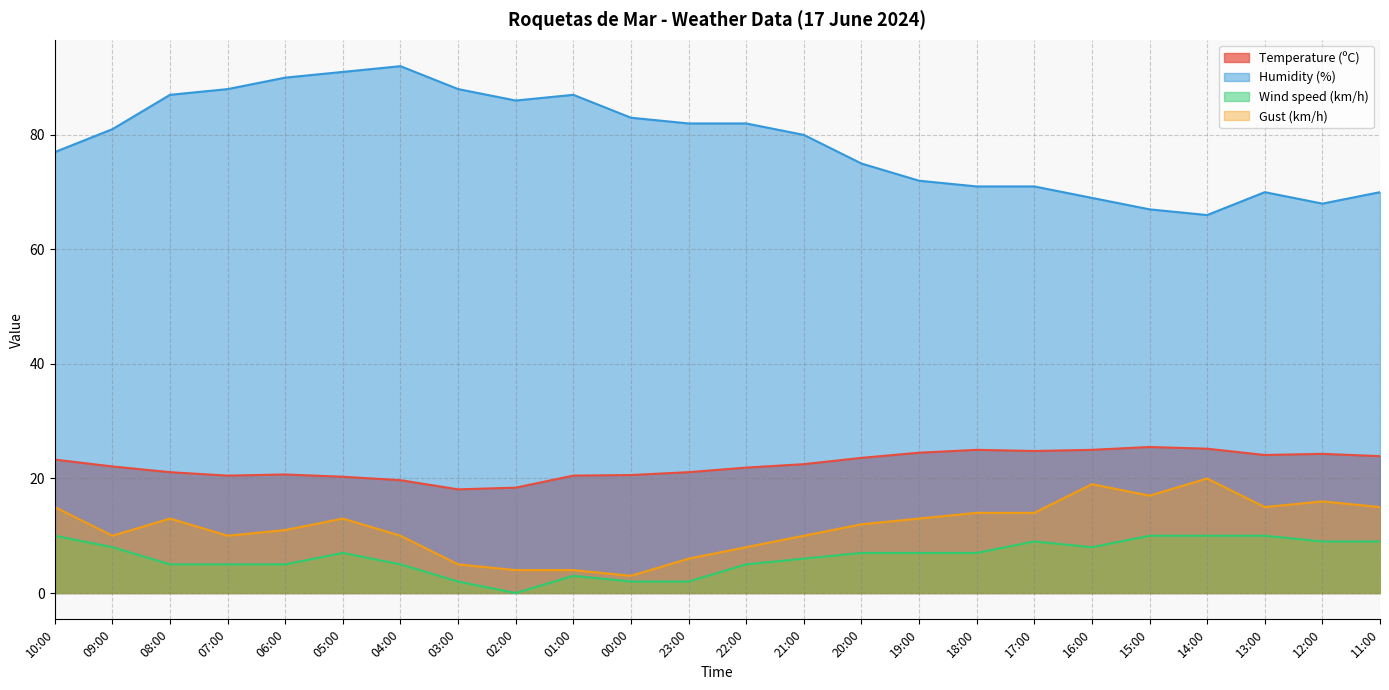

What is the difference between the maximum and second lowest values in the Temperature (ºC) series?

7.1